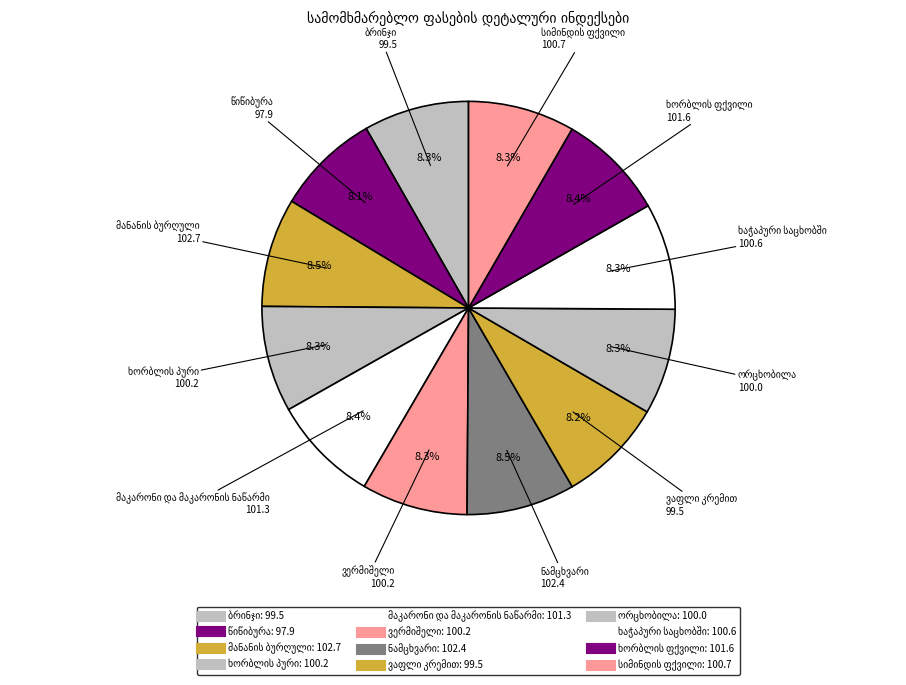

Rank the categories by value from highest to lowest.

მანანის ბურღული, ნამცხვარი, ხორბლის ფქვილი, მაკარონი და მაკარონის ნაწარმი, სიმინდის ფქვილი, ხაჭაპური საცხობში, ხორბლის პური, ვერმიშელი, ორცხობილა, ბრინჯი, ვაფლი კრემით, წიწიბურა